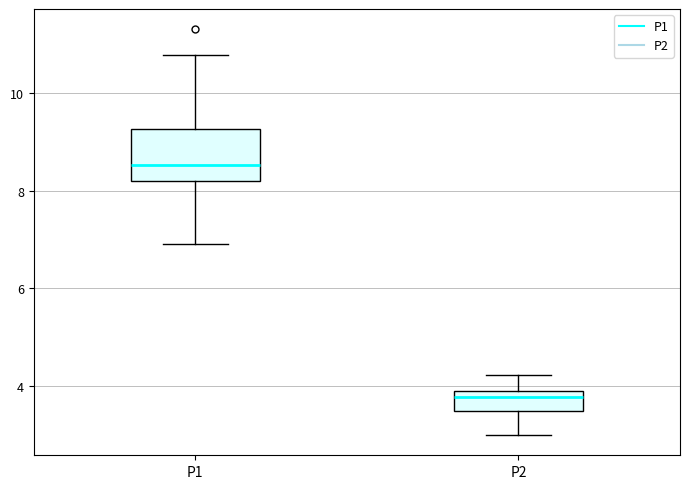

Which box's median line is the lowest?

P2